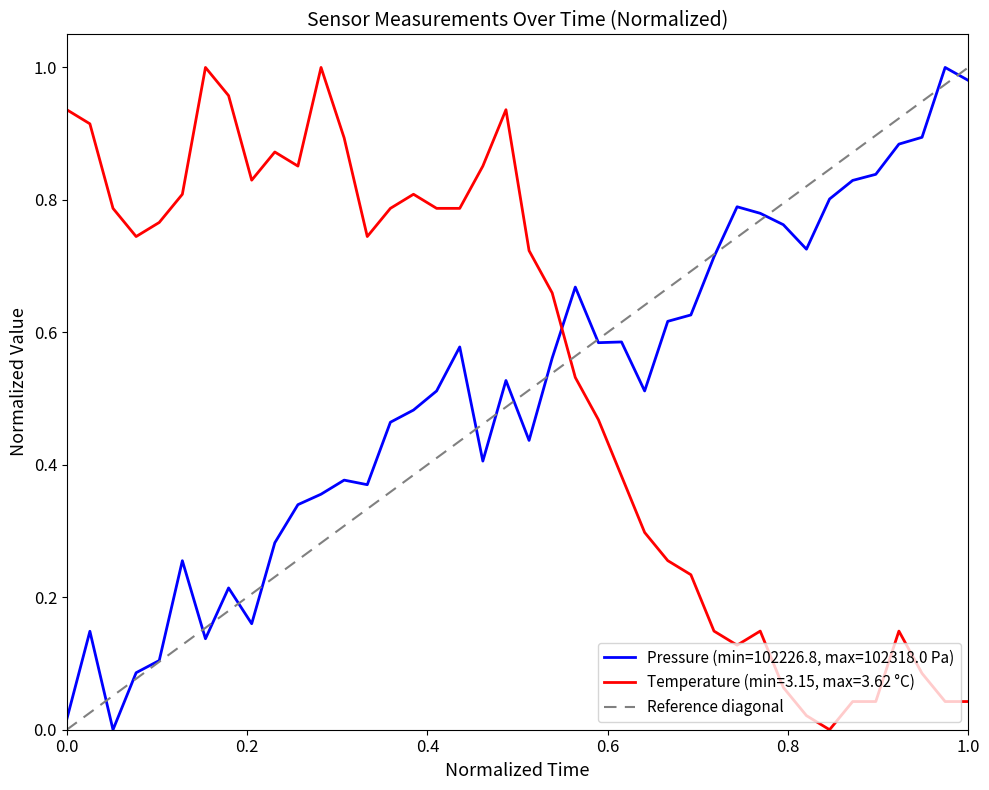

What is the greatest value displayed?

1